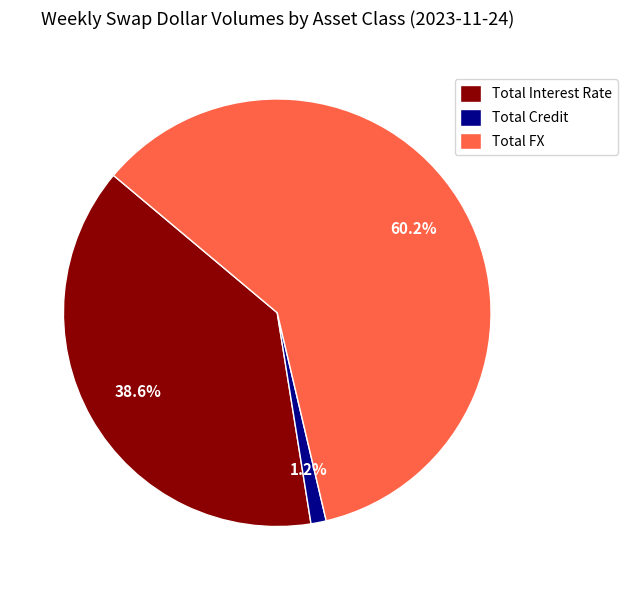

What is the largest slice in the pie chart?

Total FX